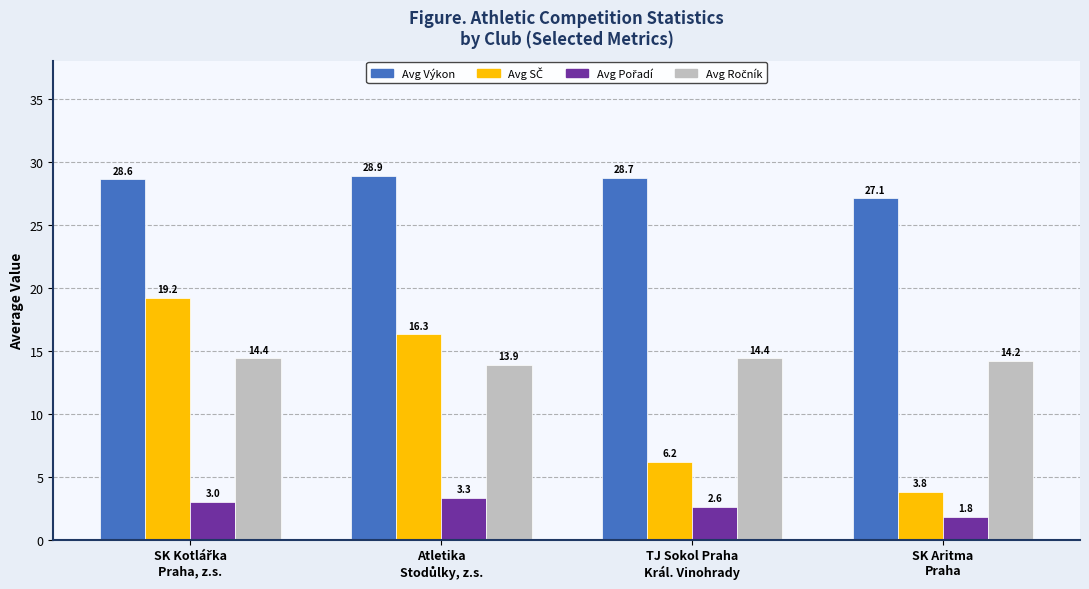

Which series has the largest total across all categories?

Avg Výkon